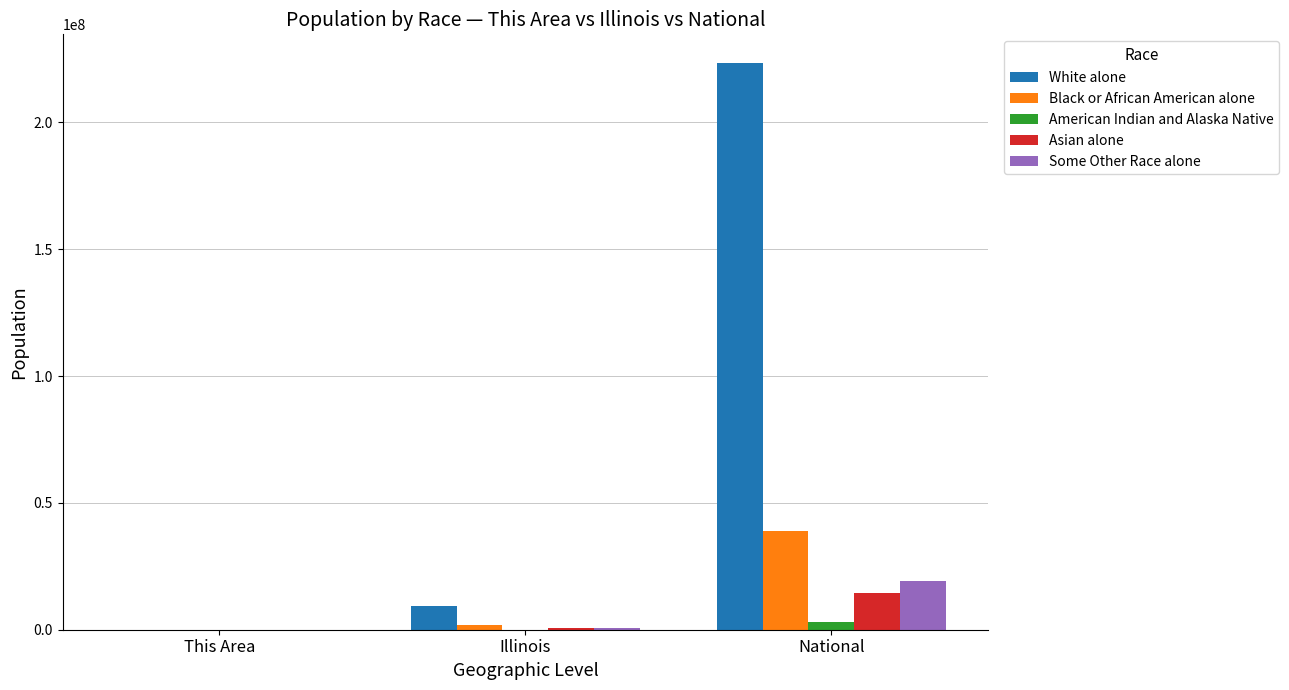

At which category is the sum across all series the highest?

National